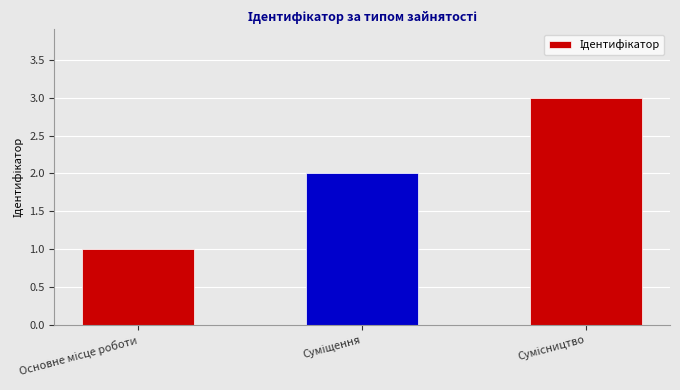

What is the greatest value displayed?

3